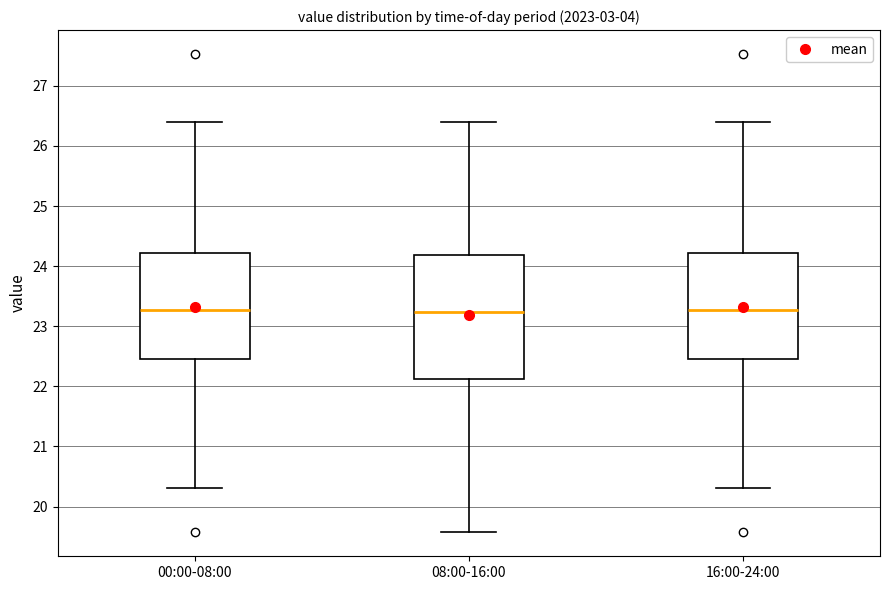

Reading left to right, transcribe this box plot: for each box, give where its median line is, the range the box spans, and where its two whiskers end, as read against the y-axis. The values are not printed on the chart, so give them approximately, as read against the axis.

00:00-08:00: median 23.3, box 22.5 to 24.2, whiskers 20.3 to 26.4
08:00-16:00: median 23.2, box 22.1 to 24.2, whiskers 19.6 to 26.4
16:00-24:00: median 23.3, box 22.5 to 24.2, whiskers 20.3 to 26.4